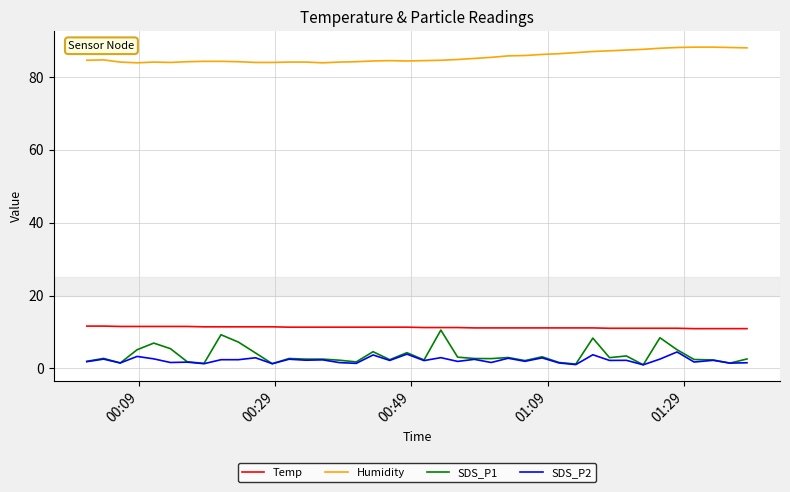

Which series has the largest total across all categories?

Humidity